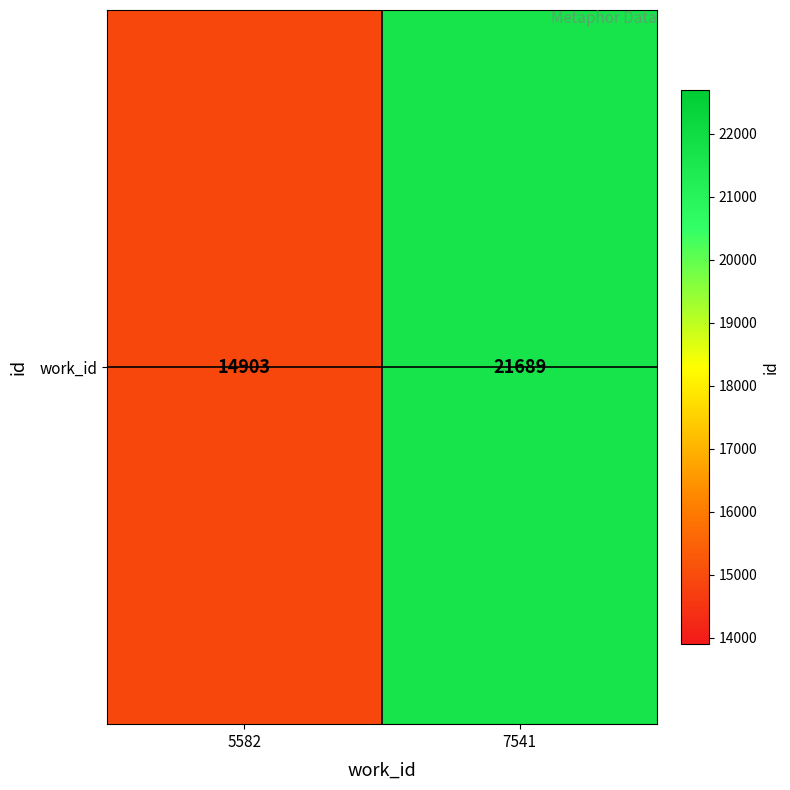

At which category does the chart reach its minimum across all series?

5582